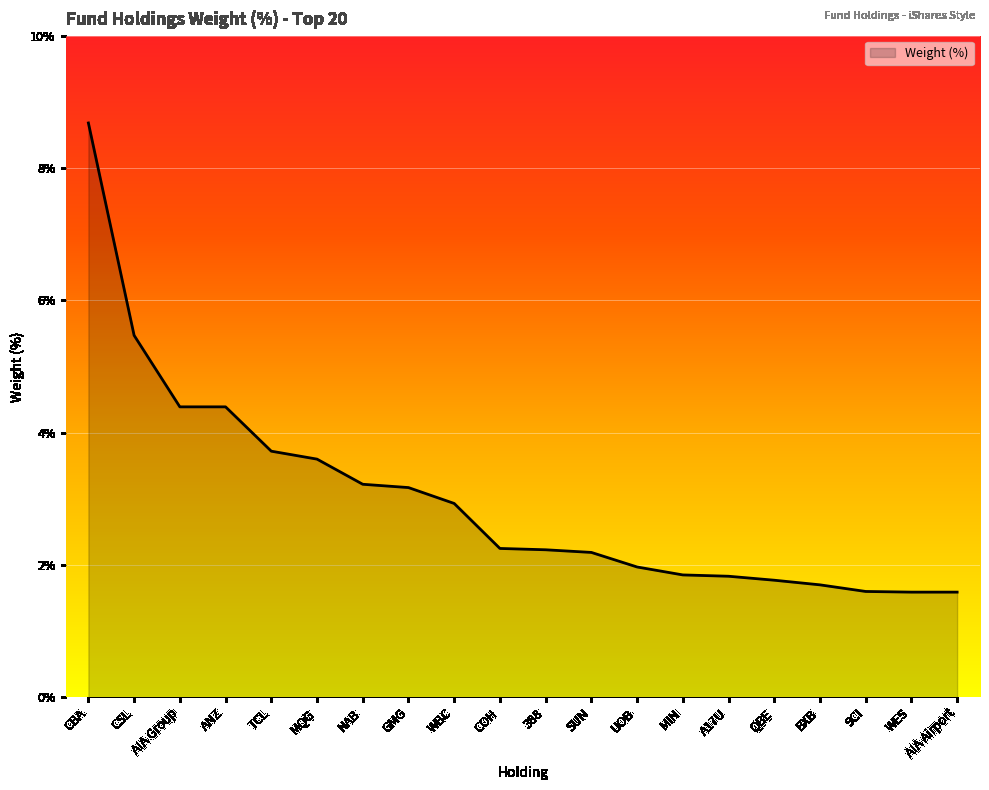

Between CBA and MIN, which is larger?

CBA